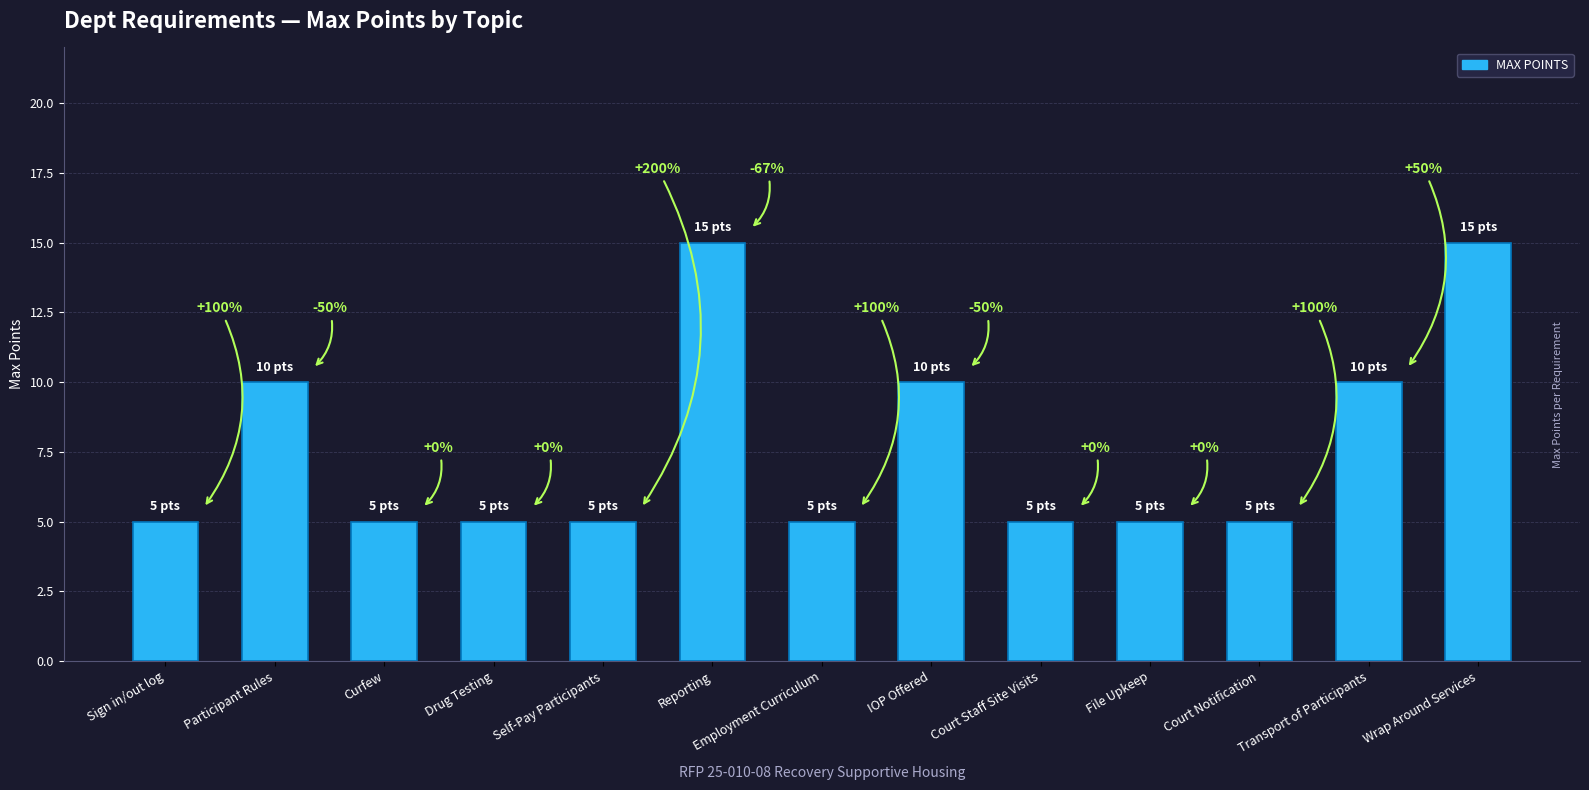

Reading left to right, list all the values displayed in this chart.

Sign in/out log=5	Participant Rules=10	Curfew=5	Drug Testing=5	Self-Pay Participants=5	Reporting=15	Employment Curriculum=5	IOP Offered=10	Court Staff Site Visits=5	File Upkeep=5	Court Notification=5	Transport of Participants=10	Wrap Around Services=15